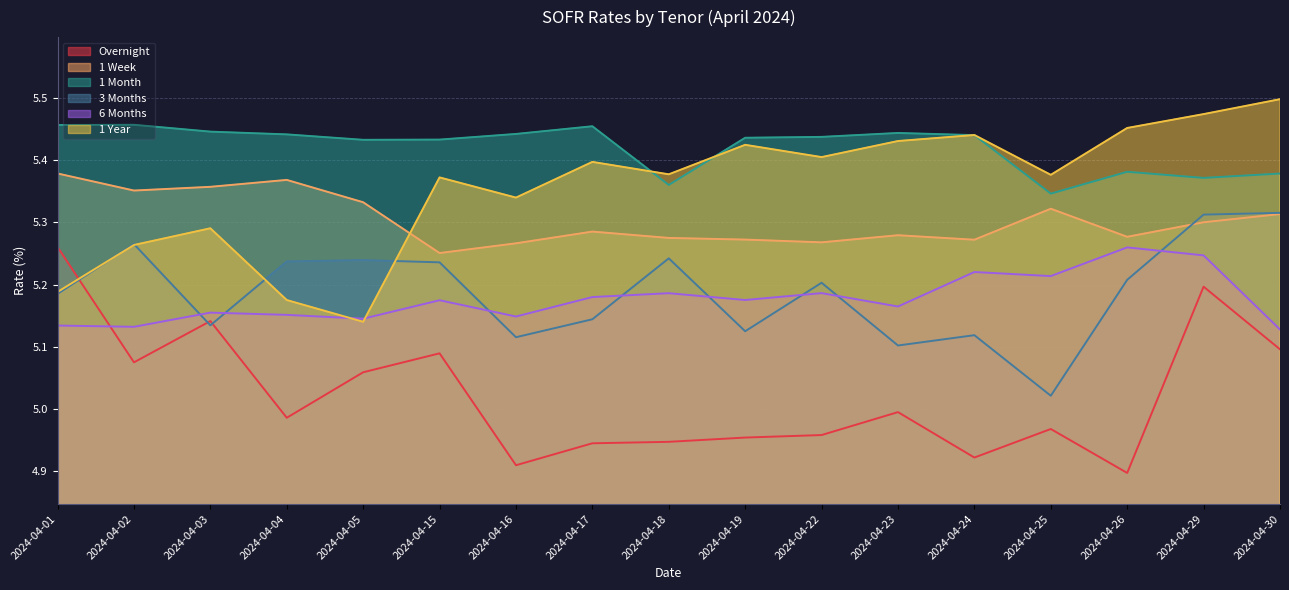

List the labels in order of 1 Week value, largest first.

2024-04-01, 2024-04-04, 2024-04-03, 2024-04-02, 2024-04-05, 2024-04-25, 2024-04-30, 2024-04-29, 2024-04-17, 2024-04-23, 2024-04-26, 2024-04-18, 2024-04-19, 2024-04-24, 2024-04-22, 2024-04-16, 2024-04-15